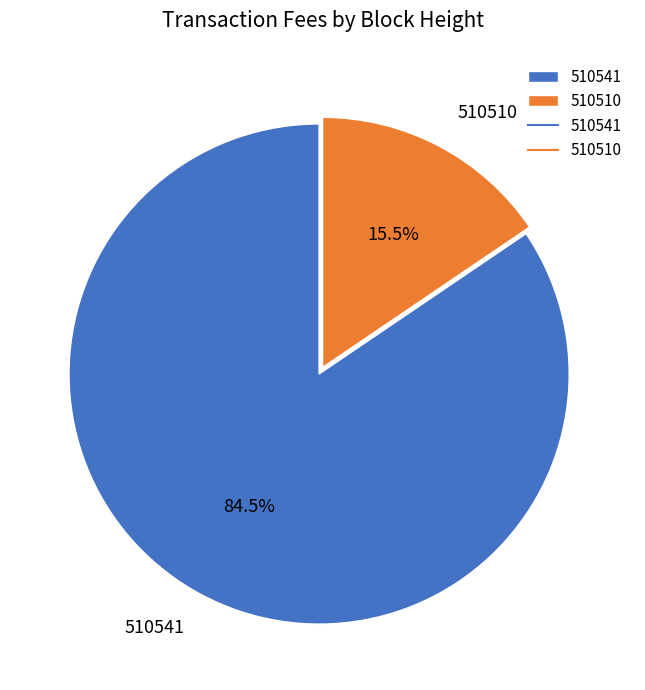

What portion of the pie excludes 510510?

84.5%